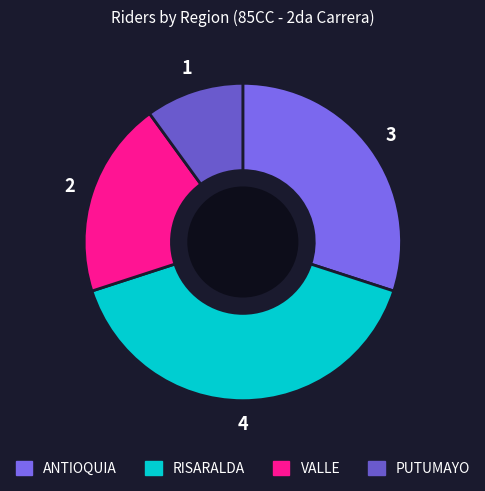

How many segments does this pie chart have?

4